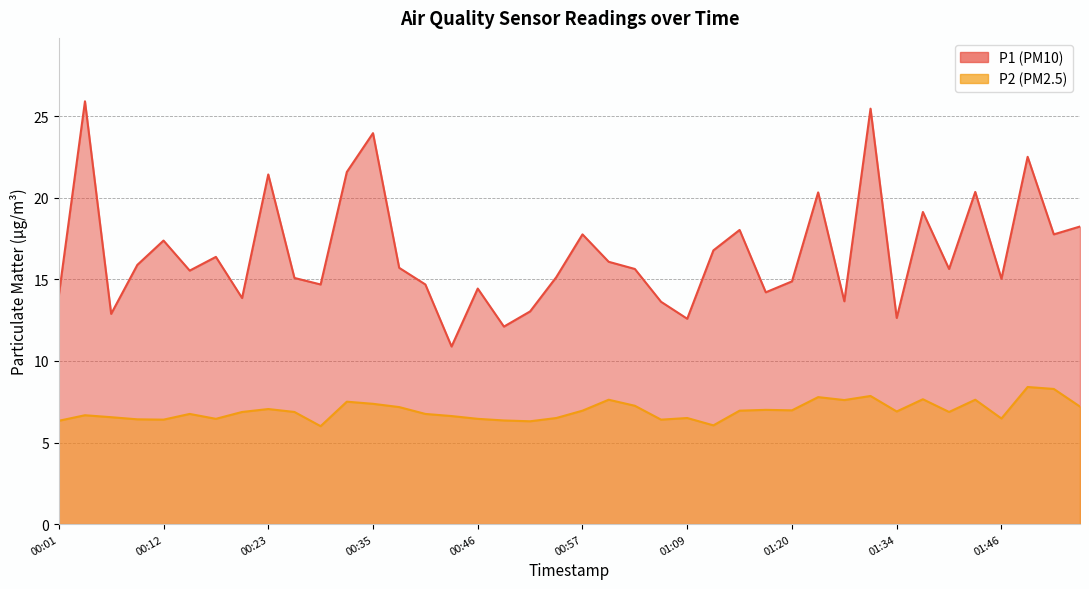

How many interior local peaks does the P1 series have?

13